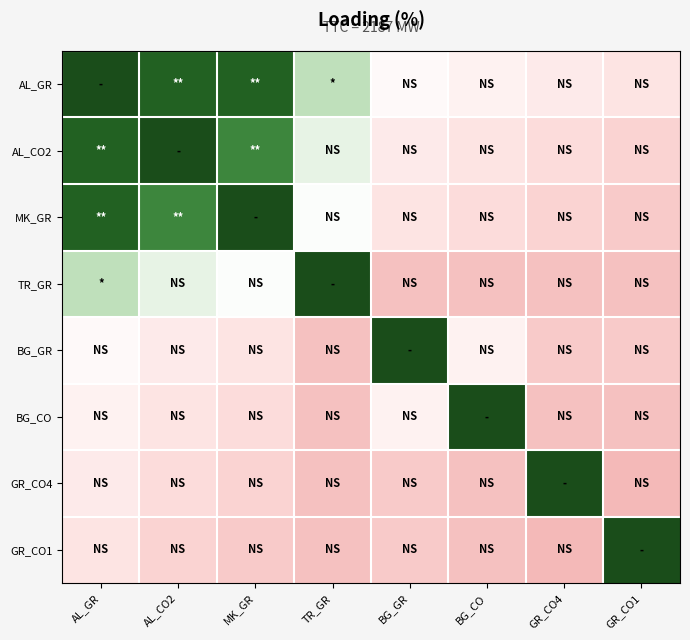

At BG_GR, list the series in order from smallest to largest.

TR_GR, GR_CO4, GR_CO1, MK_GR, AL_CO2, BG_CO, AL_GR, BG_GR